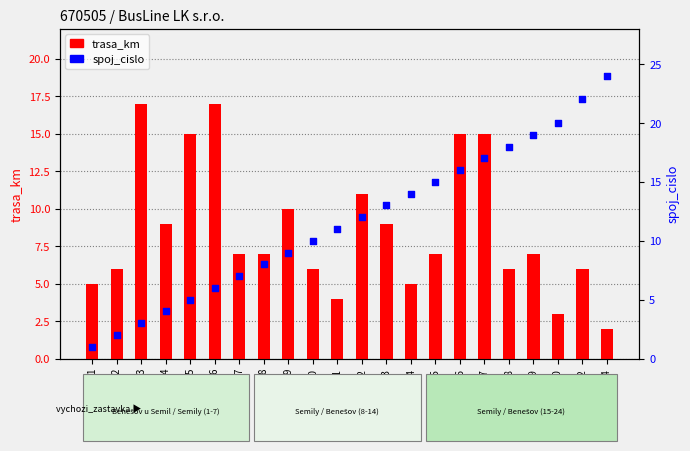

Which series has the largest Y range (max minus min)?

spoj_cislo